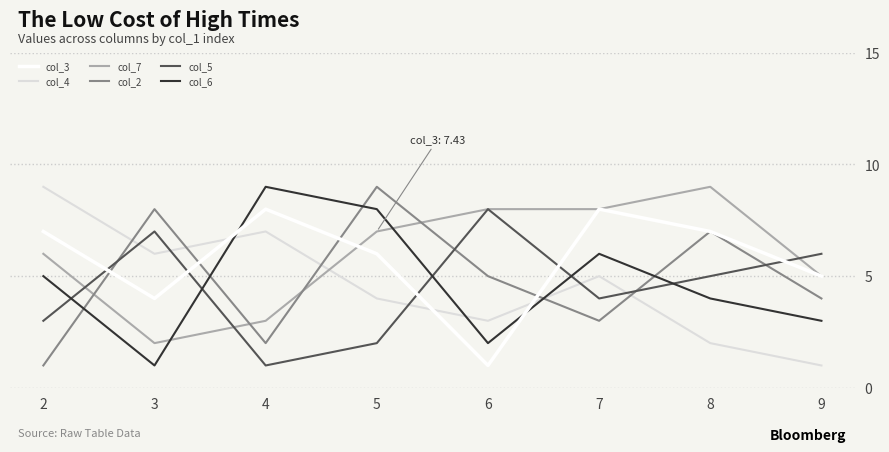

The col_6 series shows 4 at 4. True or false?

False